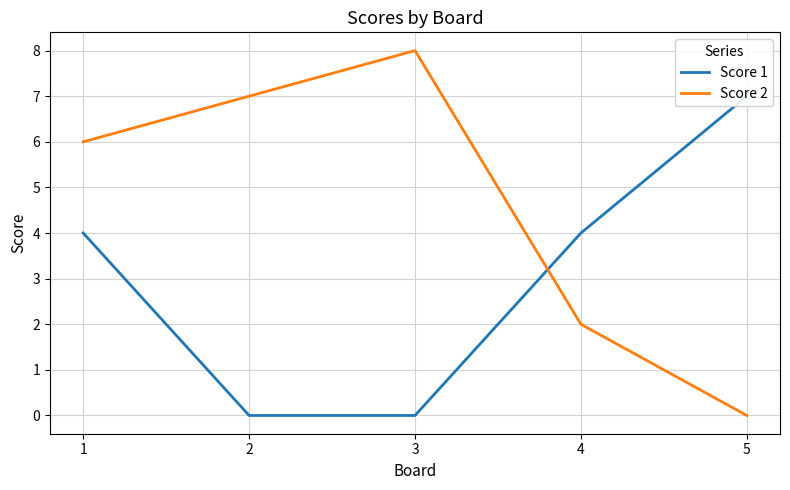

Where does the Score 2 series first go above 6?

2